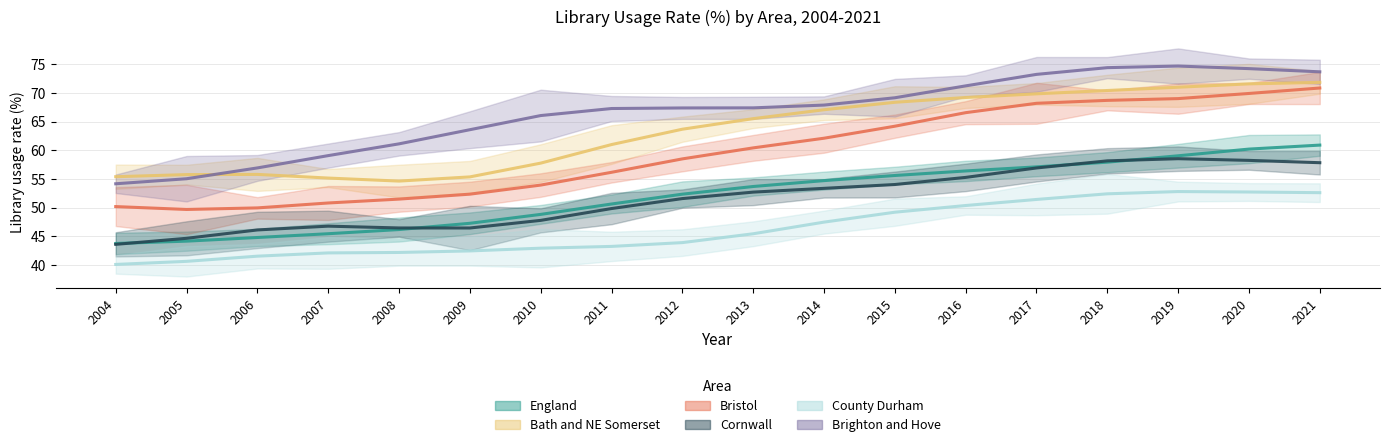

True or false: Brighton and Hove and County Durham intersect in this chart.

False